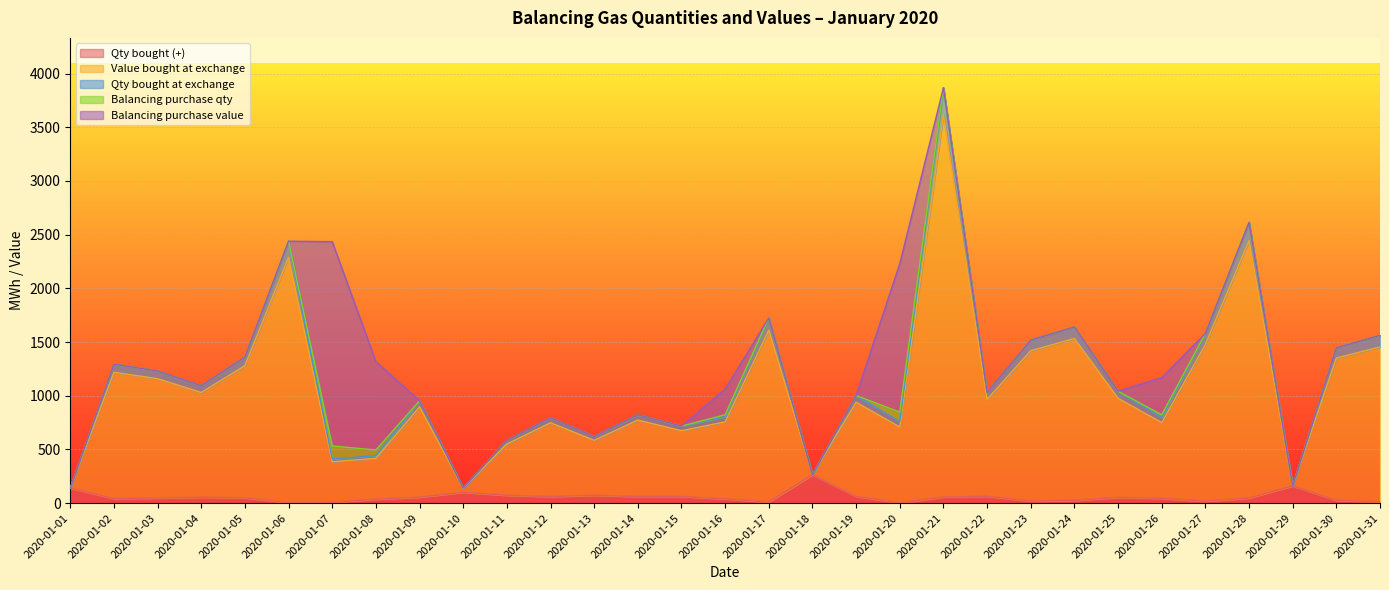

What is the total value across all series at 2020-01-24?

1640.7